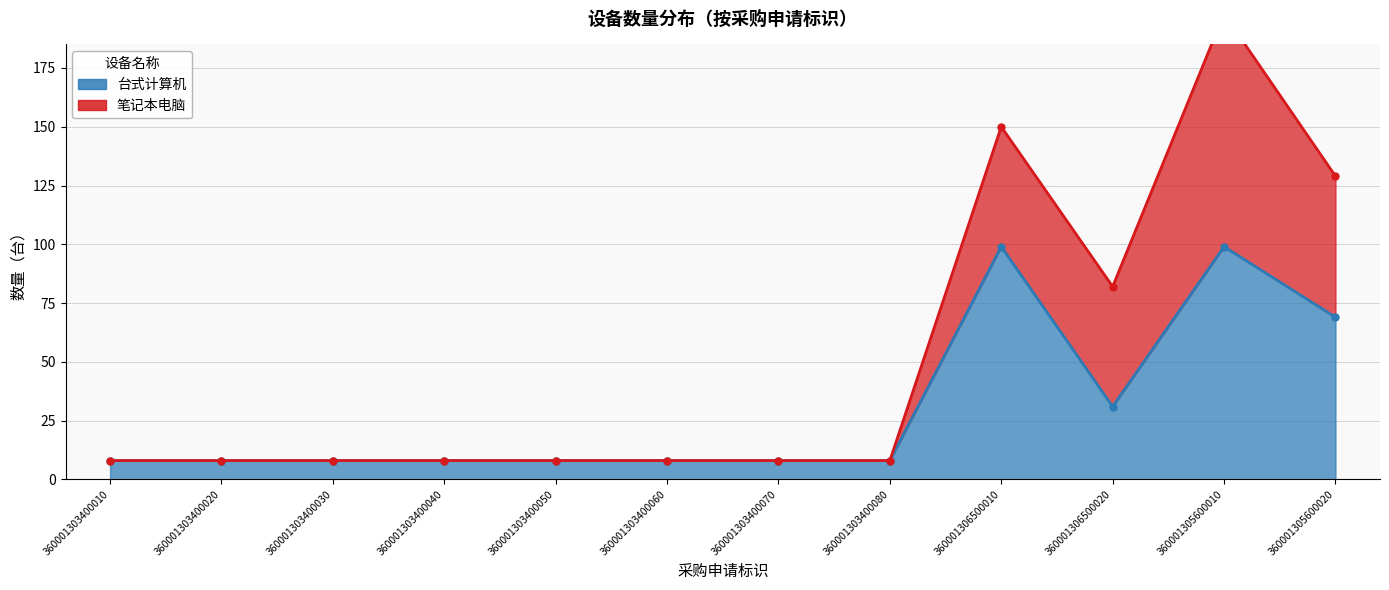

What is the sum of the values at 360001303400040 and 360001305600010?

107